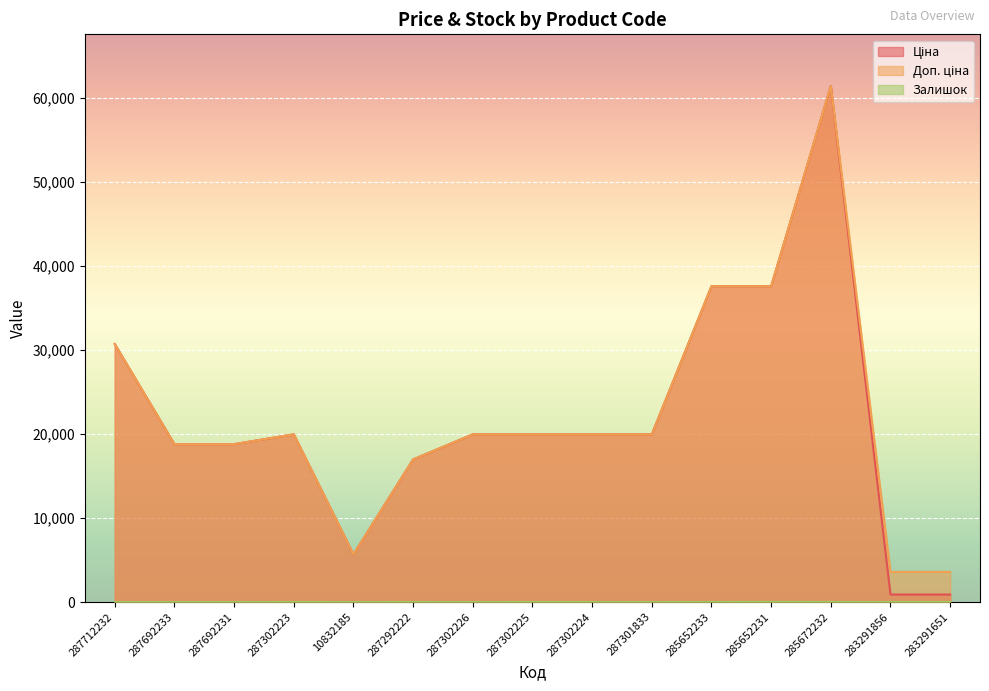

Does the chart display data point markers on the line(s)?

No